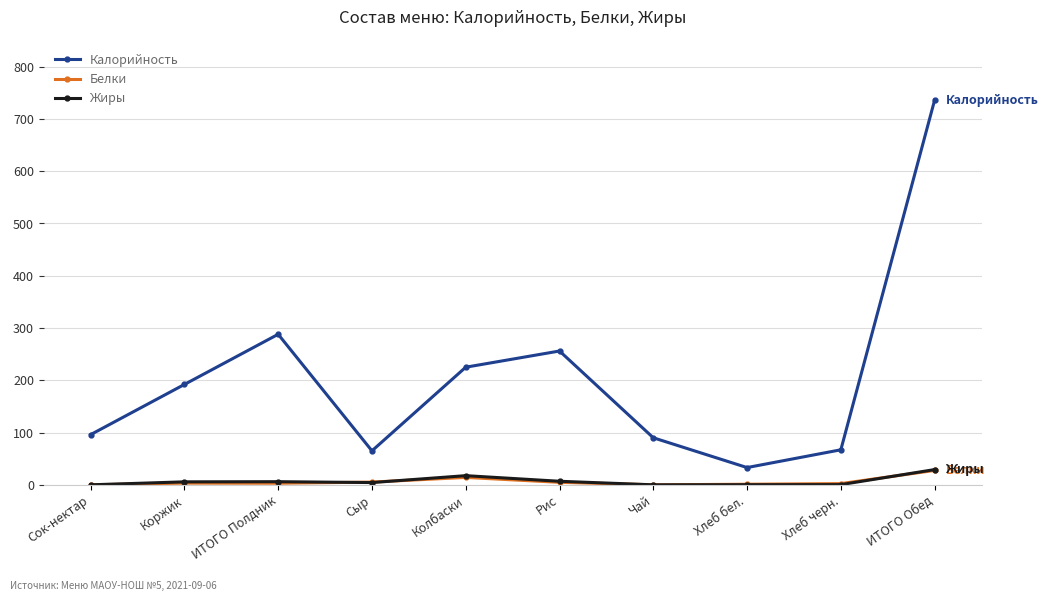

The Жиры series shows 0.0 at Чай. True or false?

True